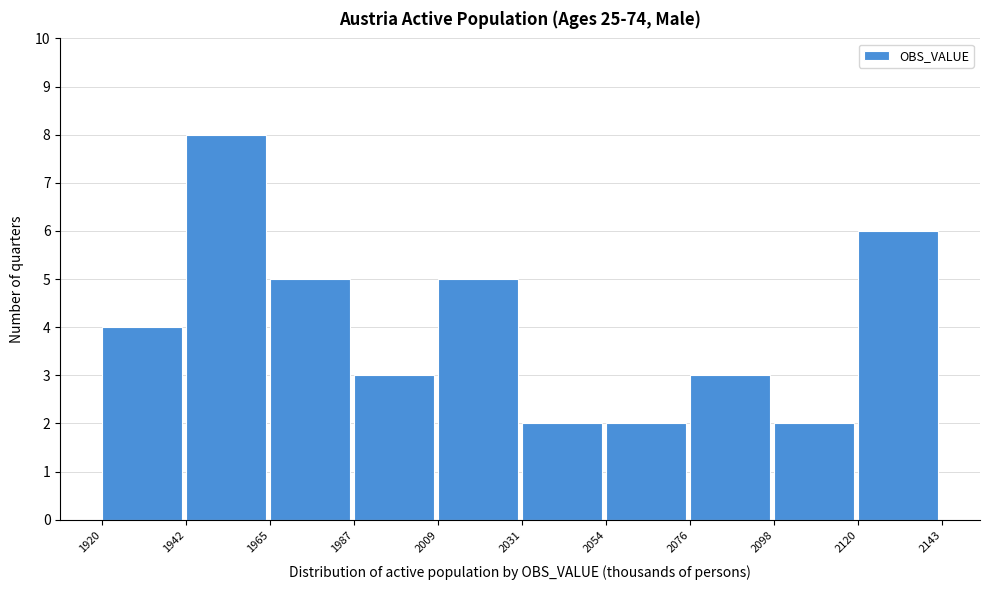

How tall is the bar that spans 2054 to 2076 on the x-axis? The values are not printed on the chart, so give them approximately, as read against the axis.

2